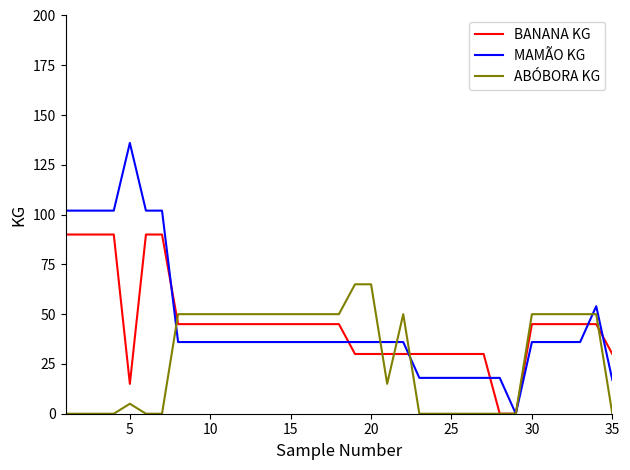

Which series has the widest spread of values?

MAMÃO KG